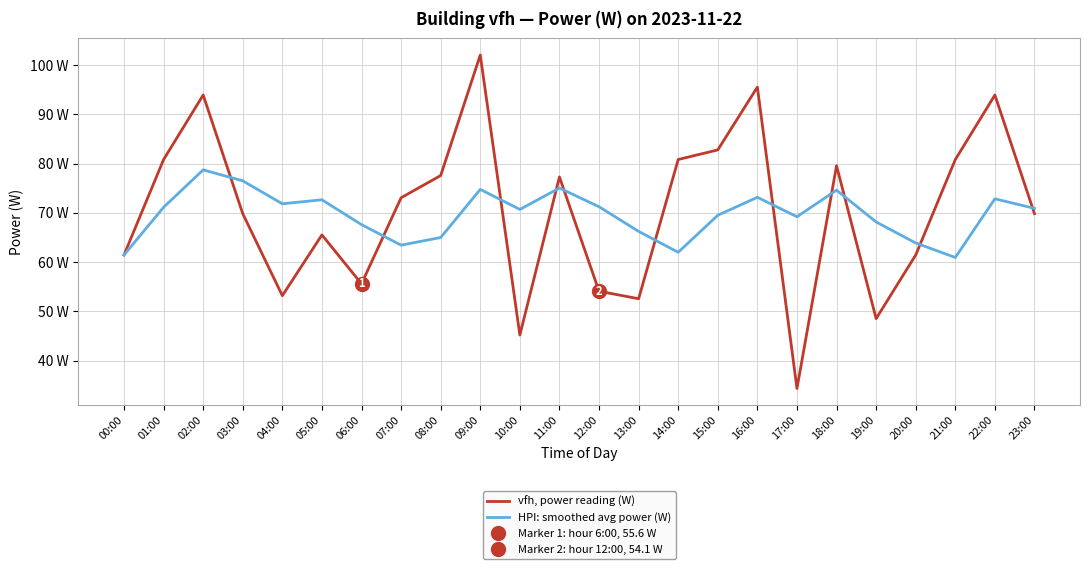

Between which two adjacent categories do HPI: smoothed avg power (W) and vfh, power reading (W) first intersect?

02:00 and 03:00